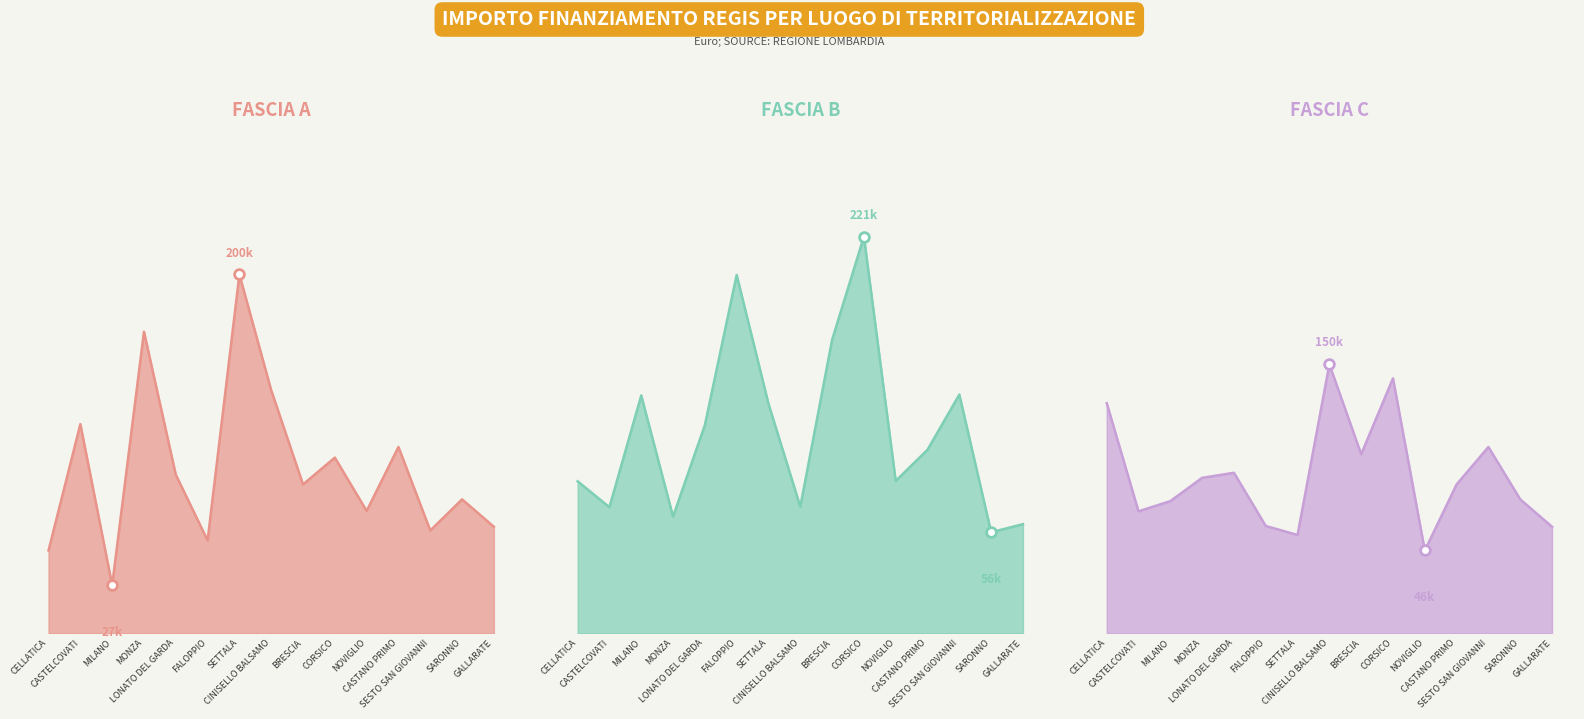

Which series has the largest total across all categories?

Fascia B